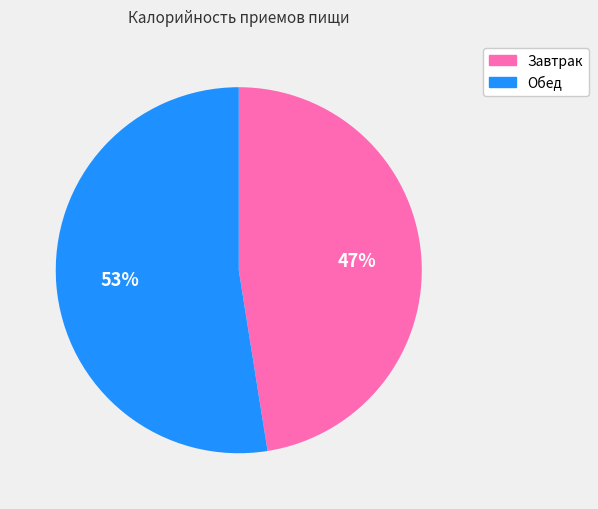

What percentage is the Обед slice, to the nearest percent?

53%